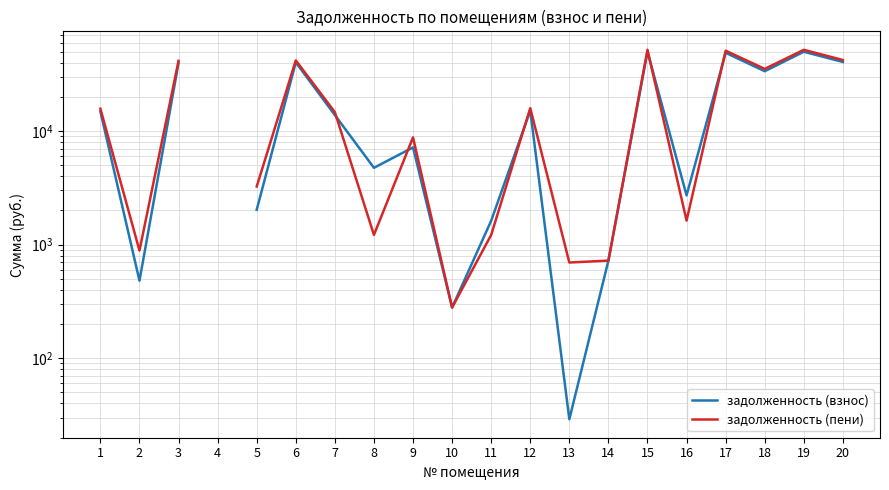

Count the number of data series in this chart.

2